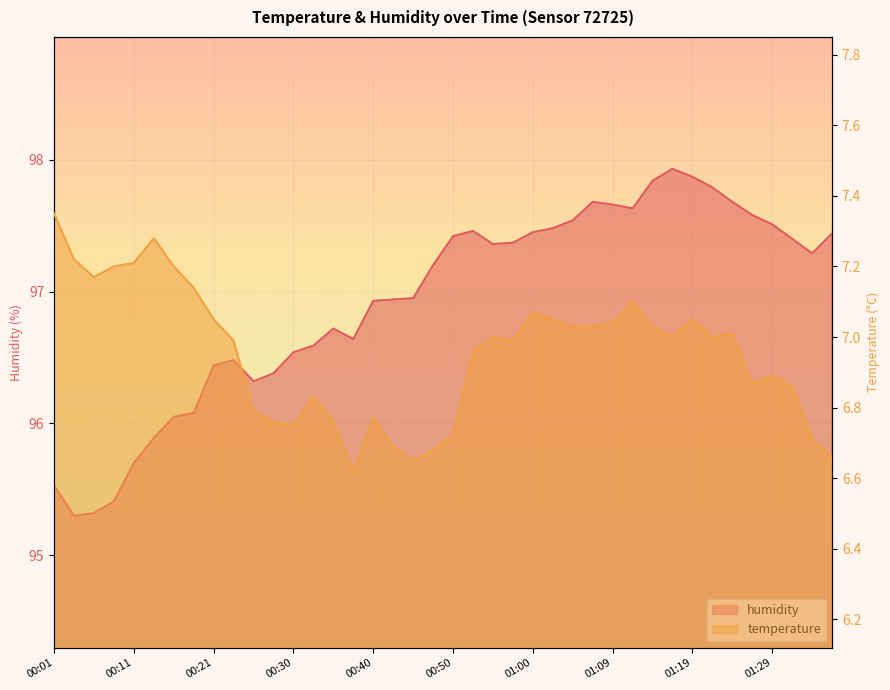

What is the value of the humidity point at the 40th from the left?

97.4